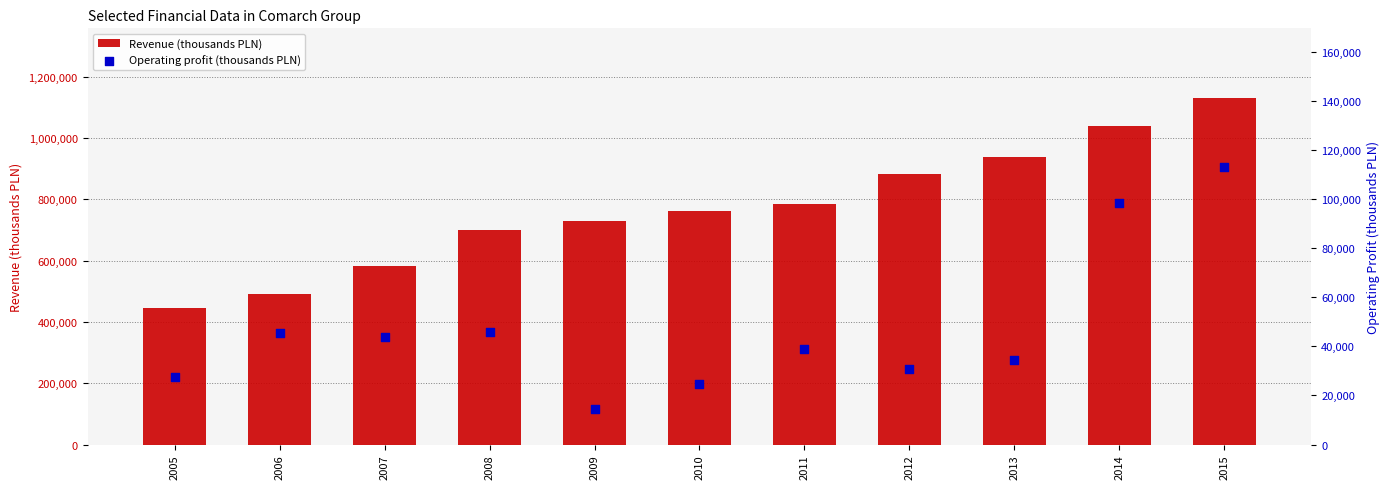

At how many categories does at least one series exceed 138664?

11